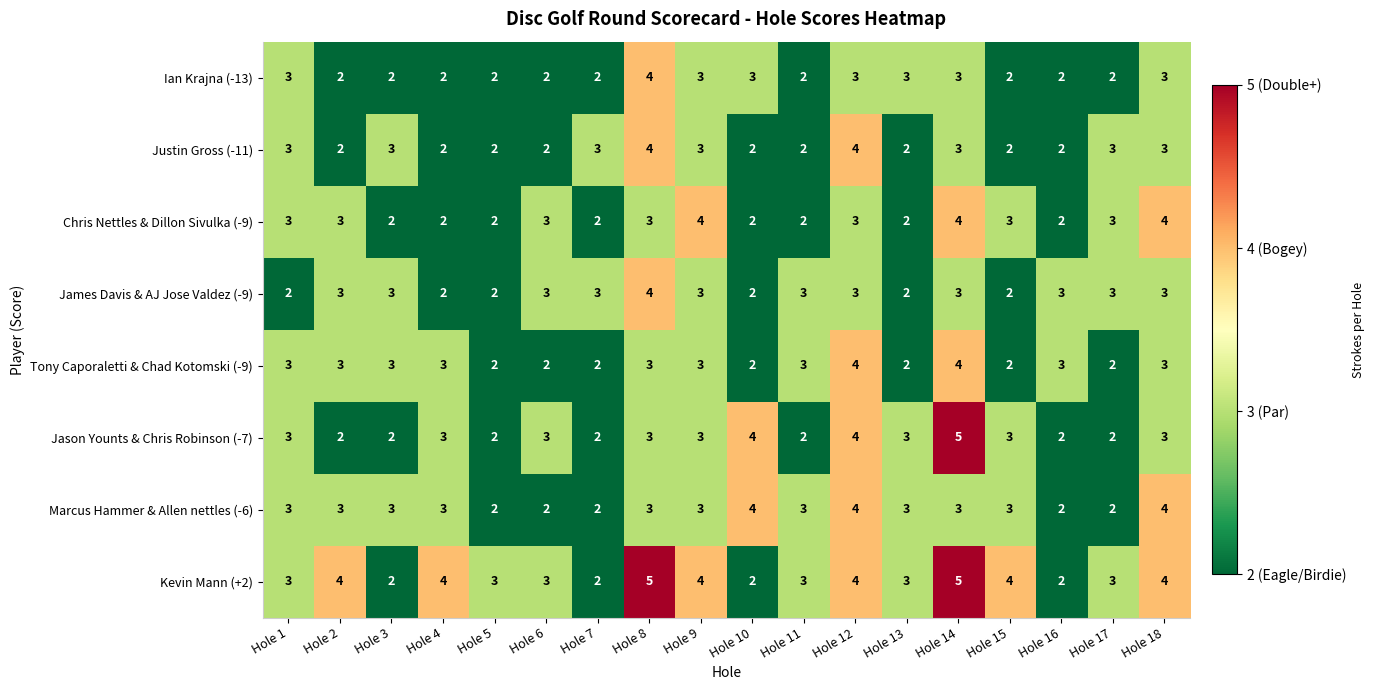

What is the average value of the Kevin Mann (+2) series?

3